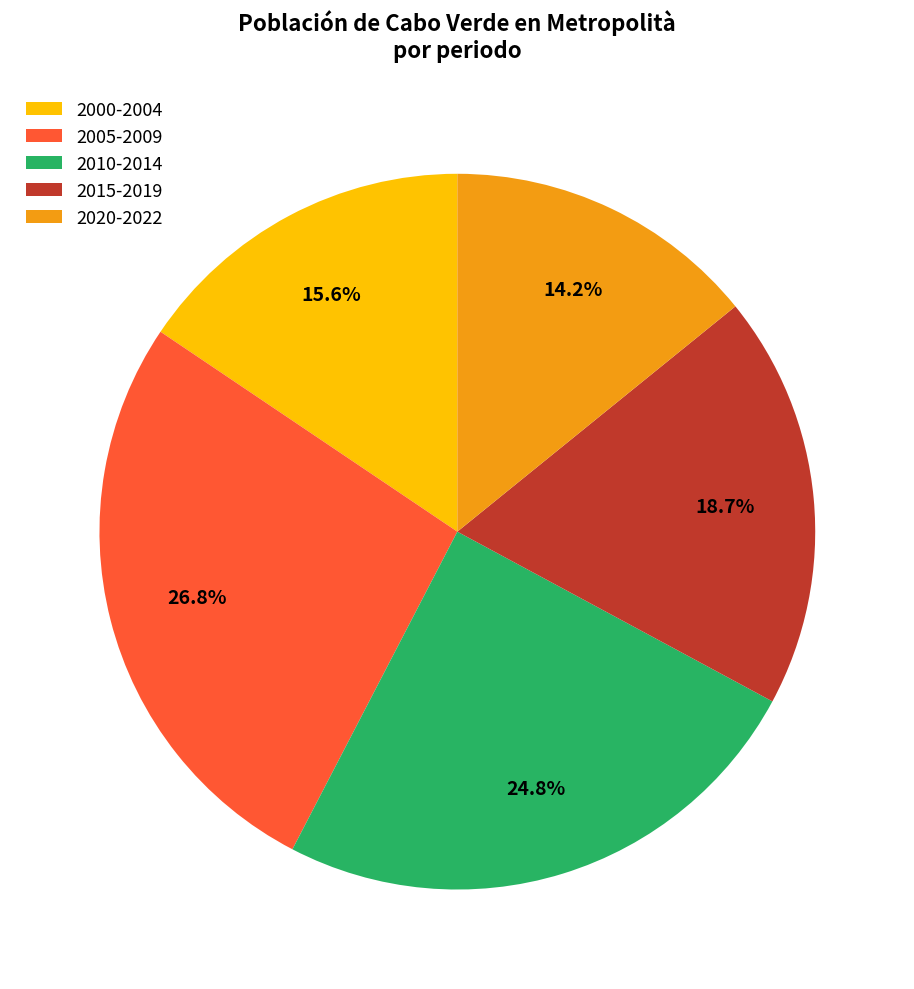

Which slice is the smallest?

2020-2022